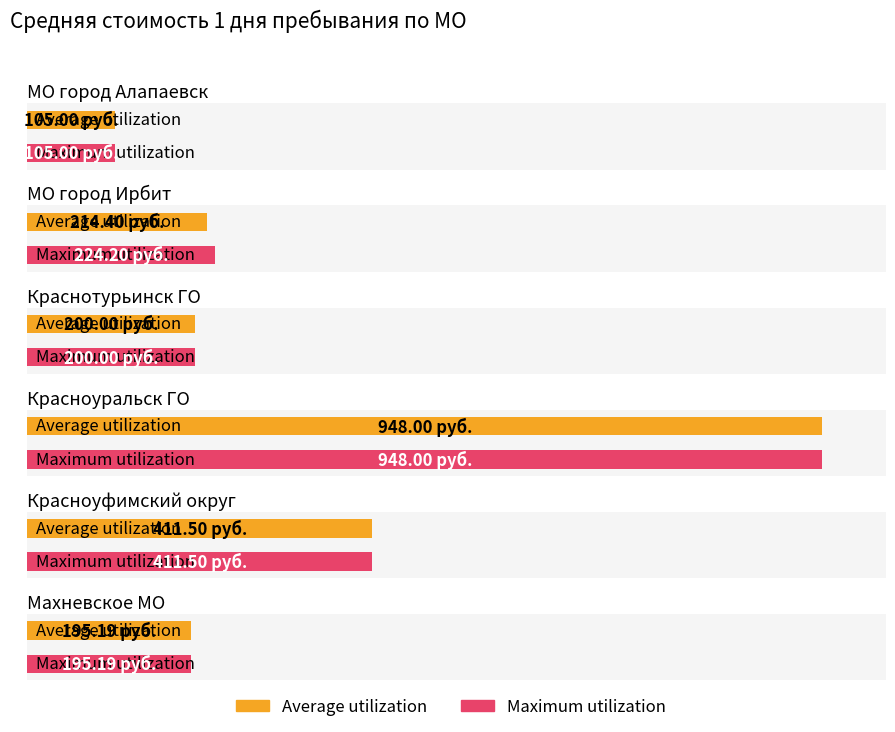

What is the greatest value displayed?

948.0